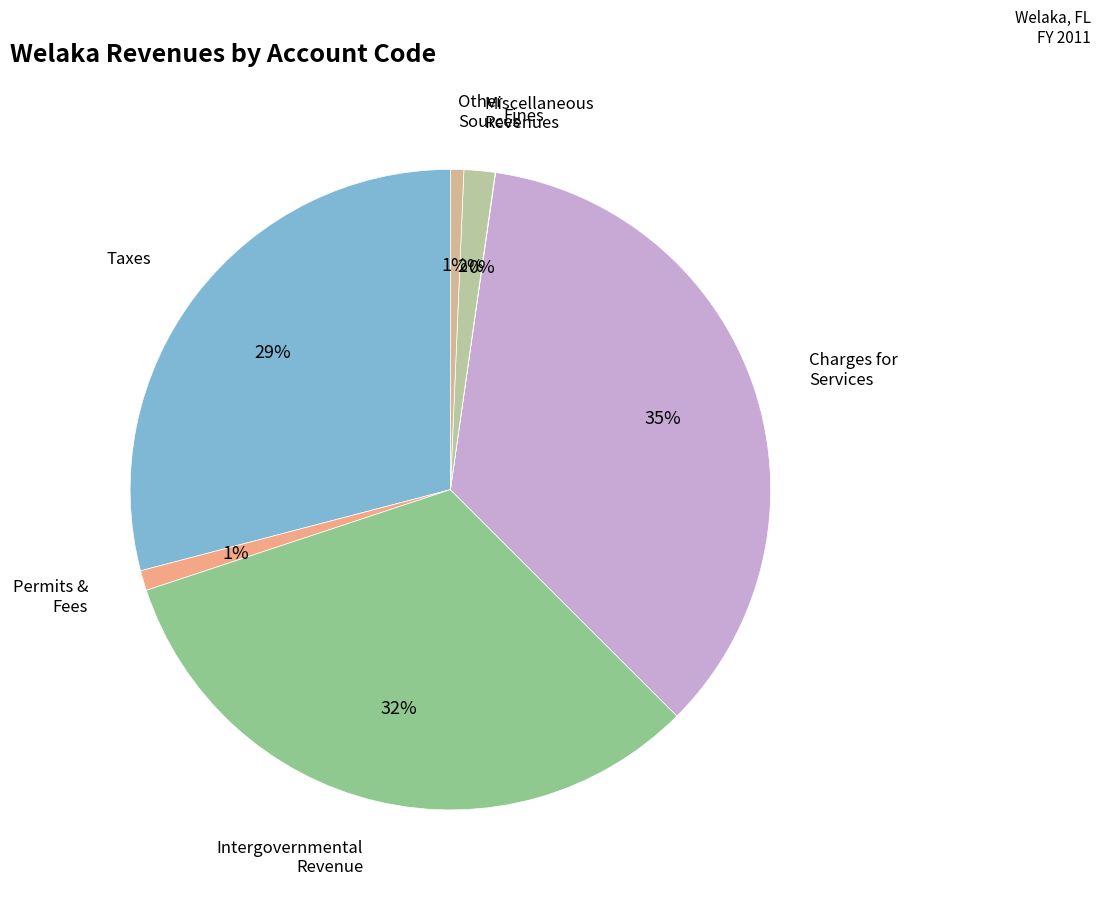

To the nearest percent, what is the average slice percentage?

14%